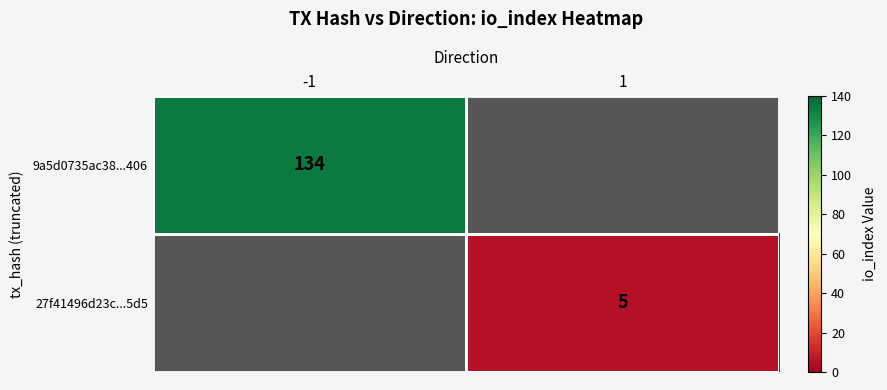

The value of 27f41496d23c...5d5 at 1 is 7. True or false?

False